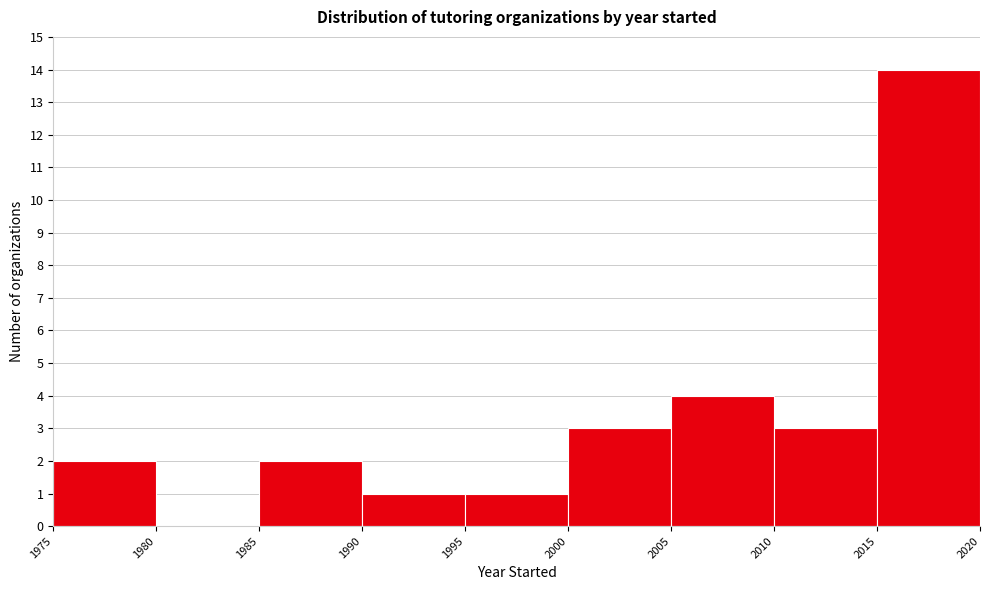

Over which range of the x-axis is the bar tallest?

2015 to 2020